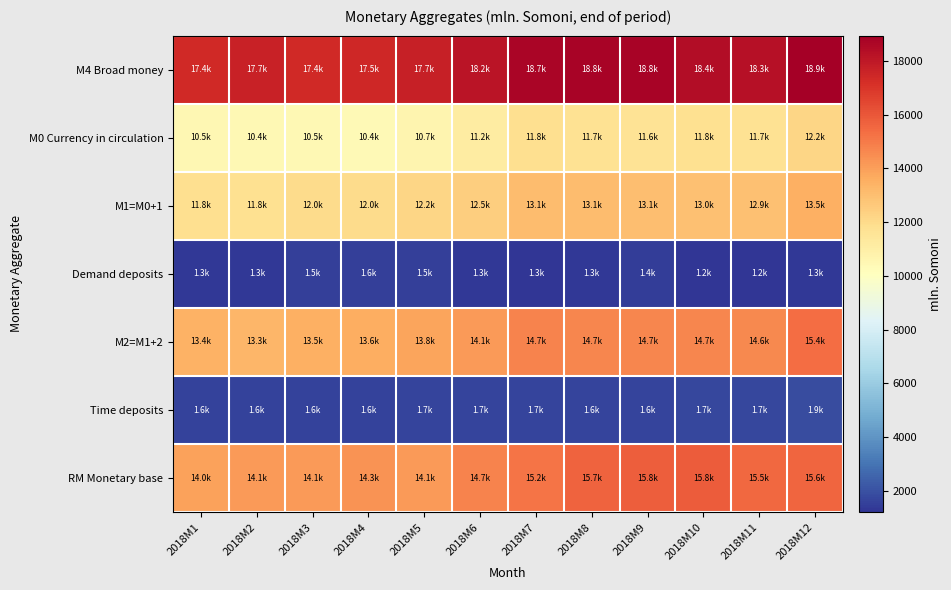

Which label corresponds to the smallest value in the chart?

2018M11